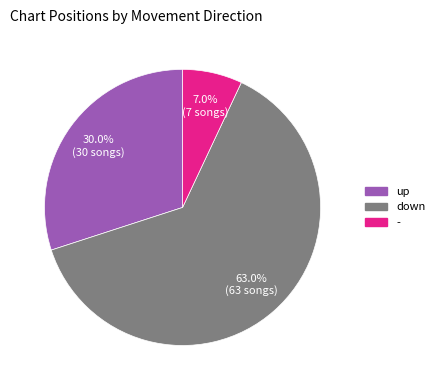

Which slice is the smallest?

-